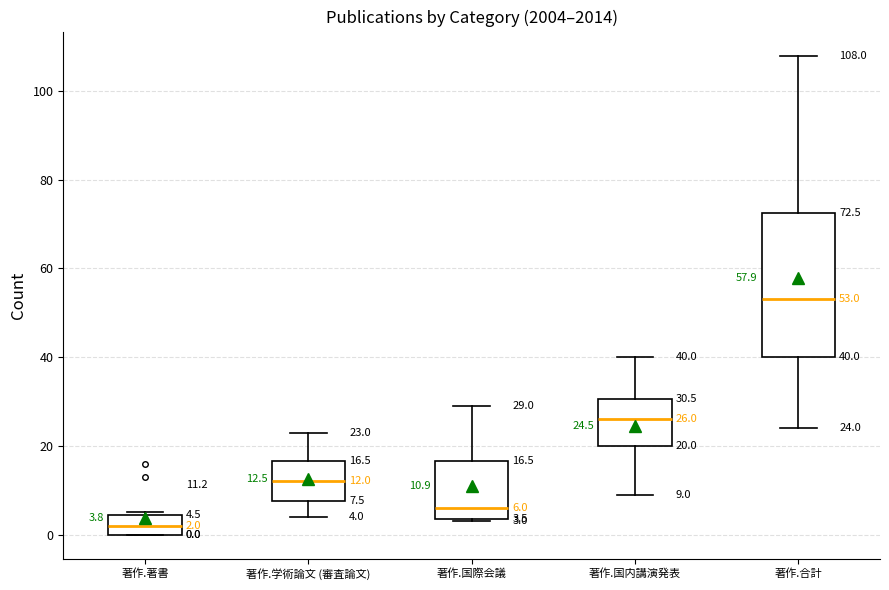

Comparing the boxes themselves (not the whiskers), which one is the tallest?

著作.合計